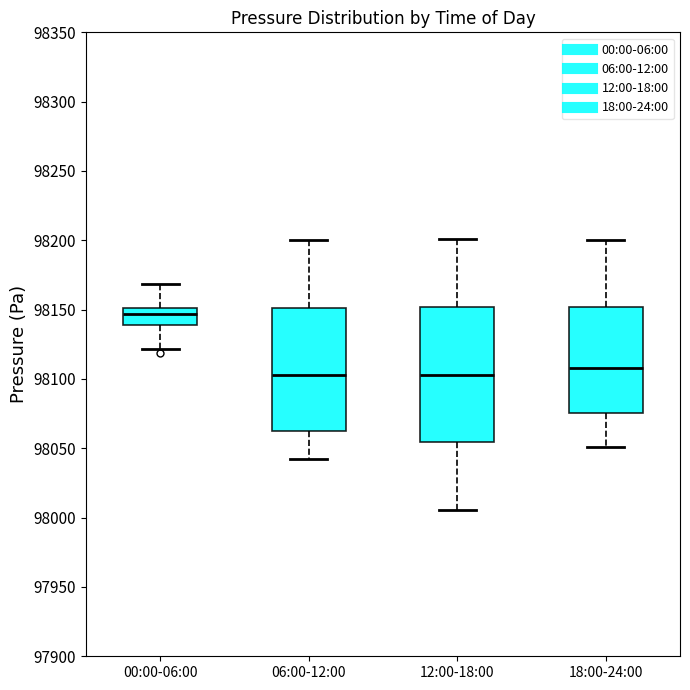

Which box is the tallest, from its lower edge to its upper edge?

12:00-18:00